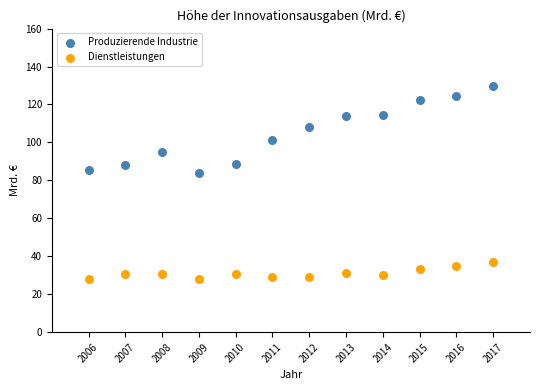

Across all data points, what is the range of X values (max minus min)?

11.0